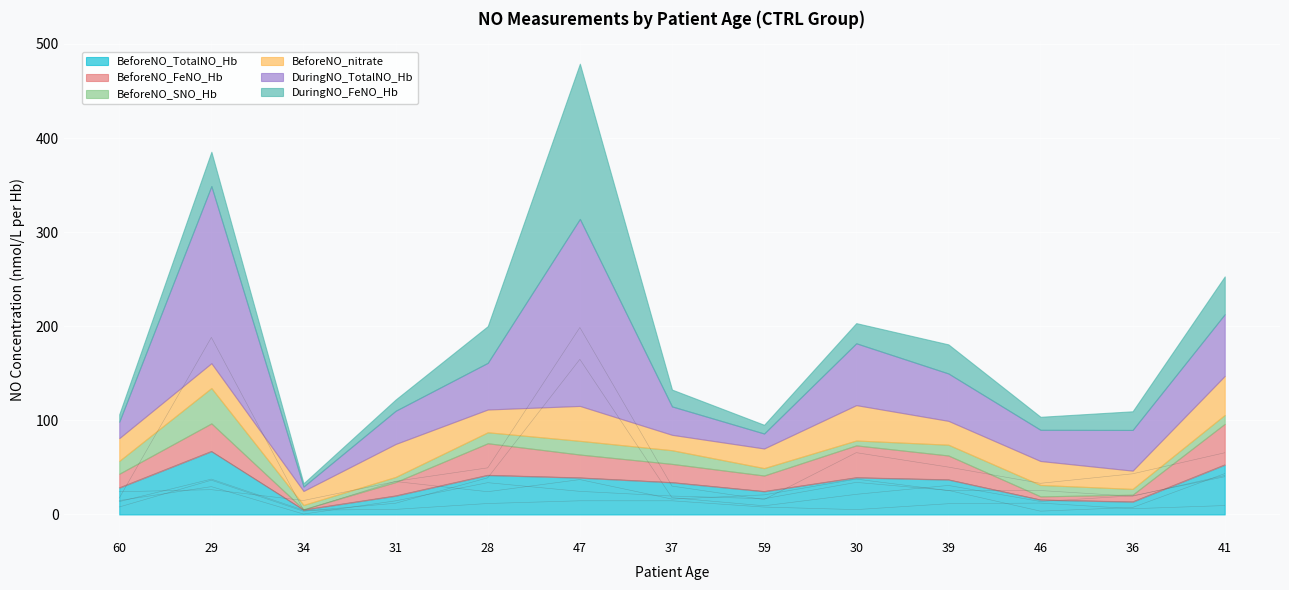

What is the difference between the second highest and second lowest values in the DuringNO_TotalNO_Hb series?

172.3